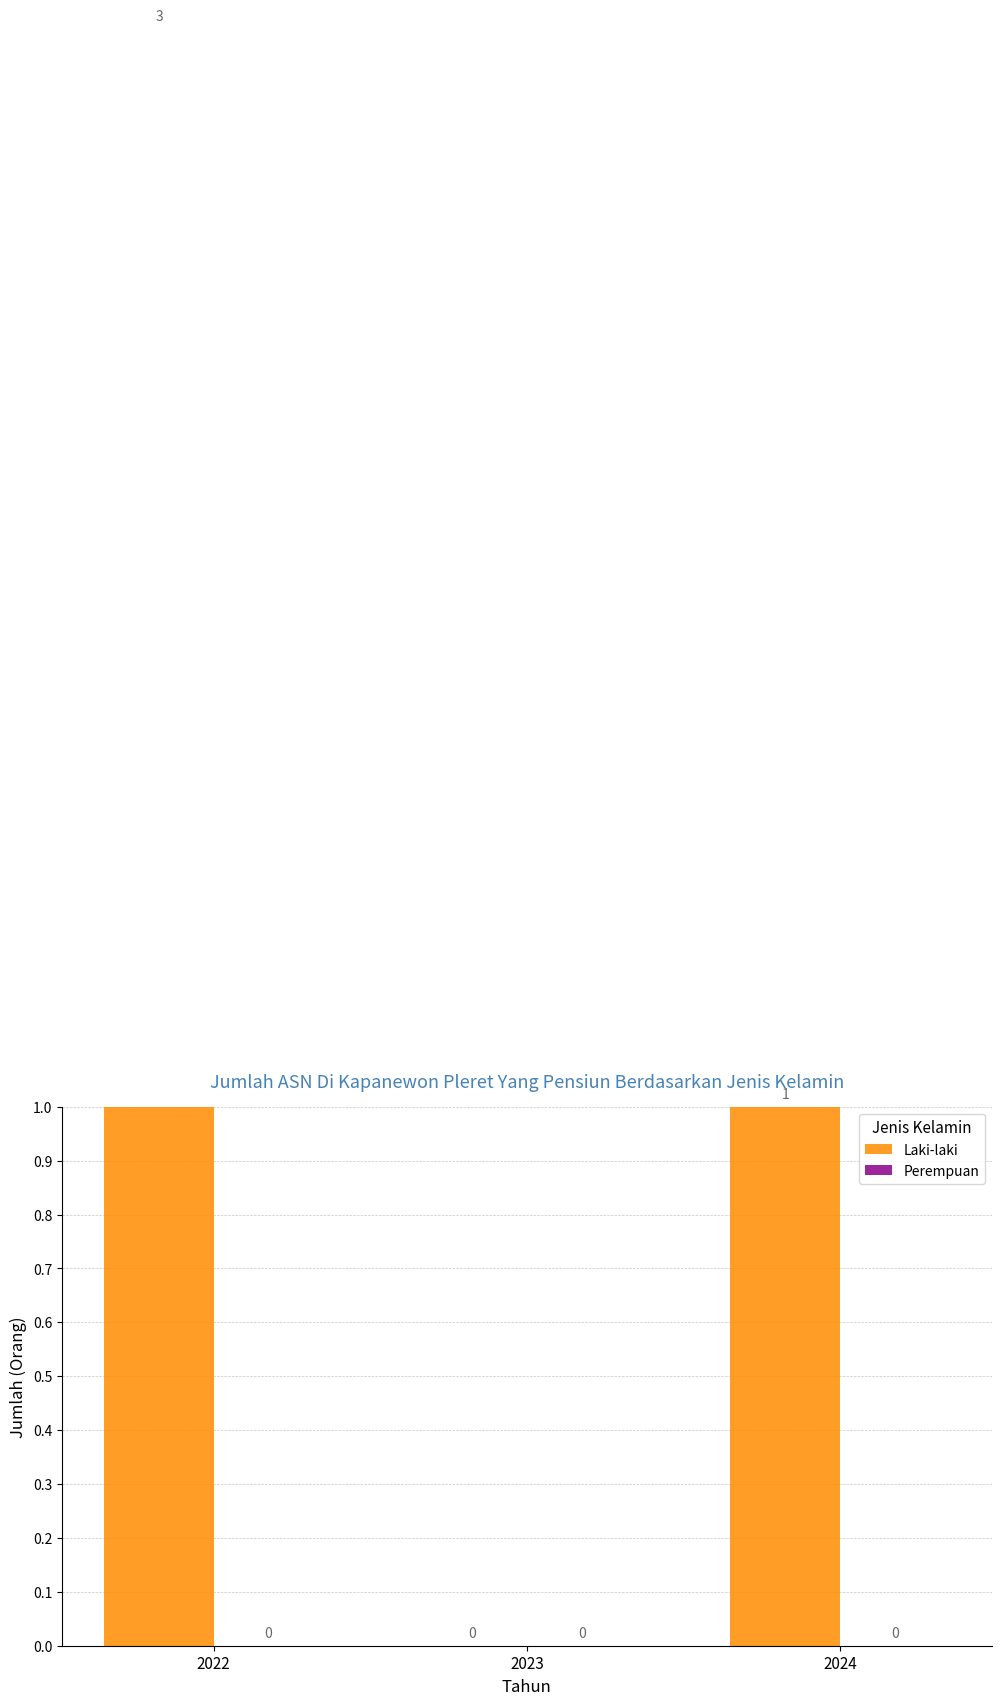

Reading right to left, list all the values displayed in this chart.

Laki-laki: 1	0	3
Perempuan: 0	0	0